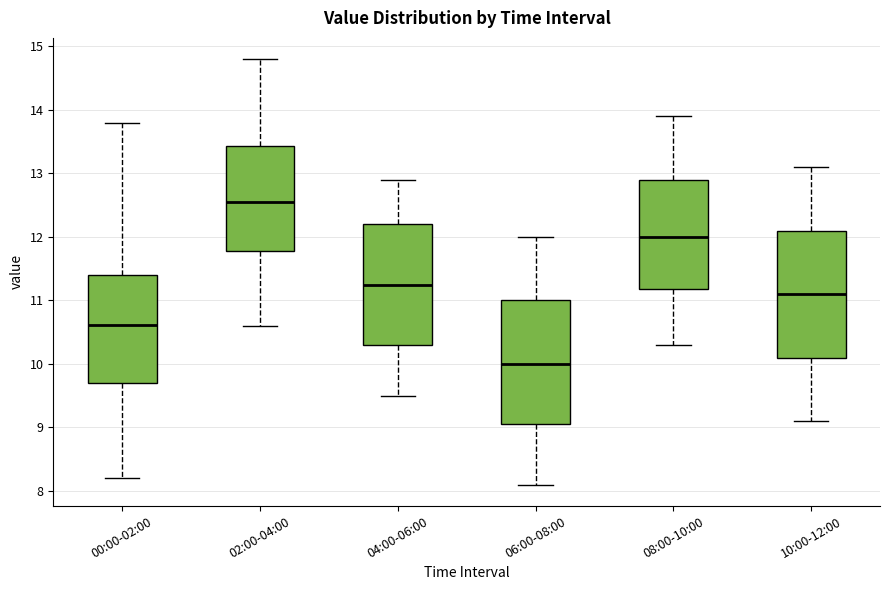

Where is the upper edge of the box for 00:00-02:00 on the y-axis? The values are not printed on the chart, so give them approximately, as read against the axis.

11.4